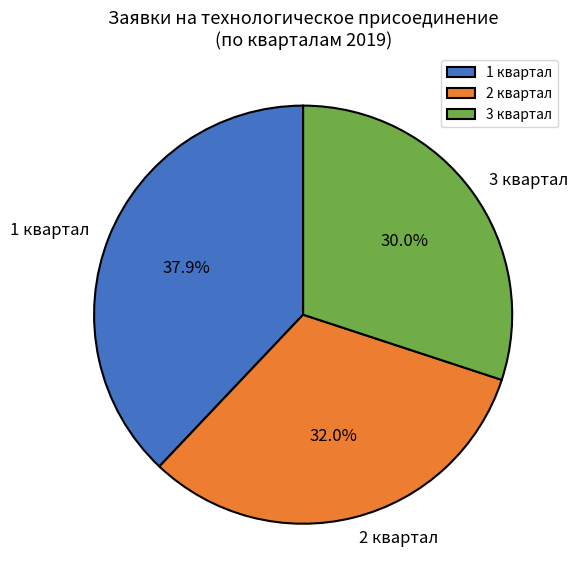

True or false: 1 квартал accounts for 8% of the total.

False